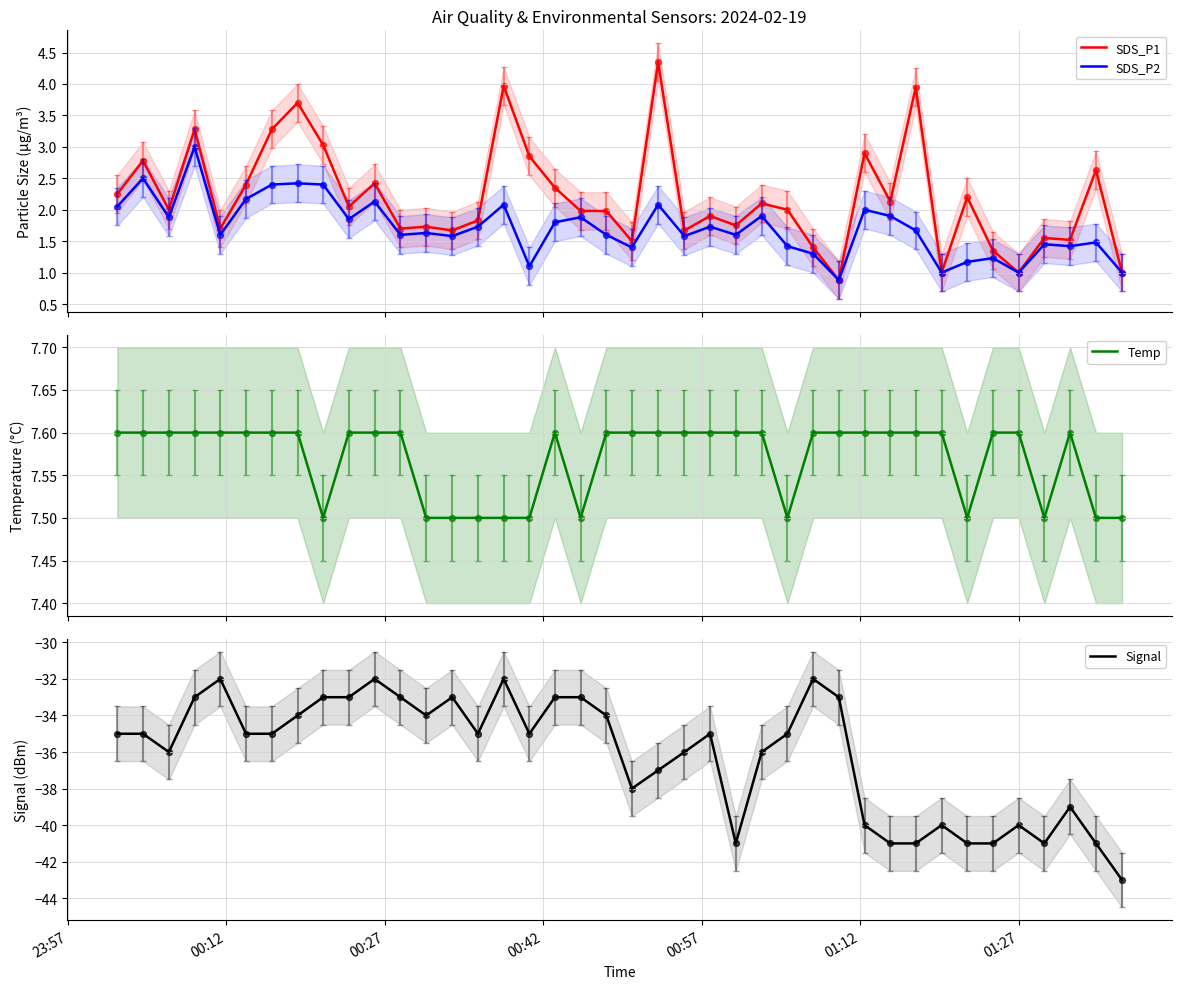

Which series has the largest Y range (max minus min)?

Signal